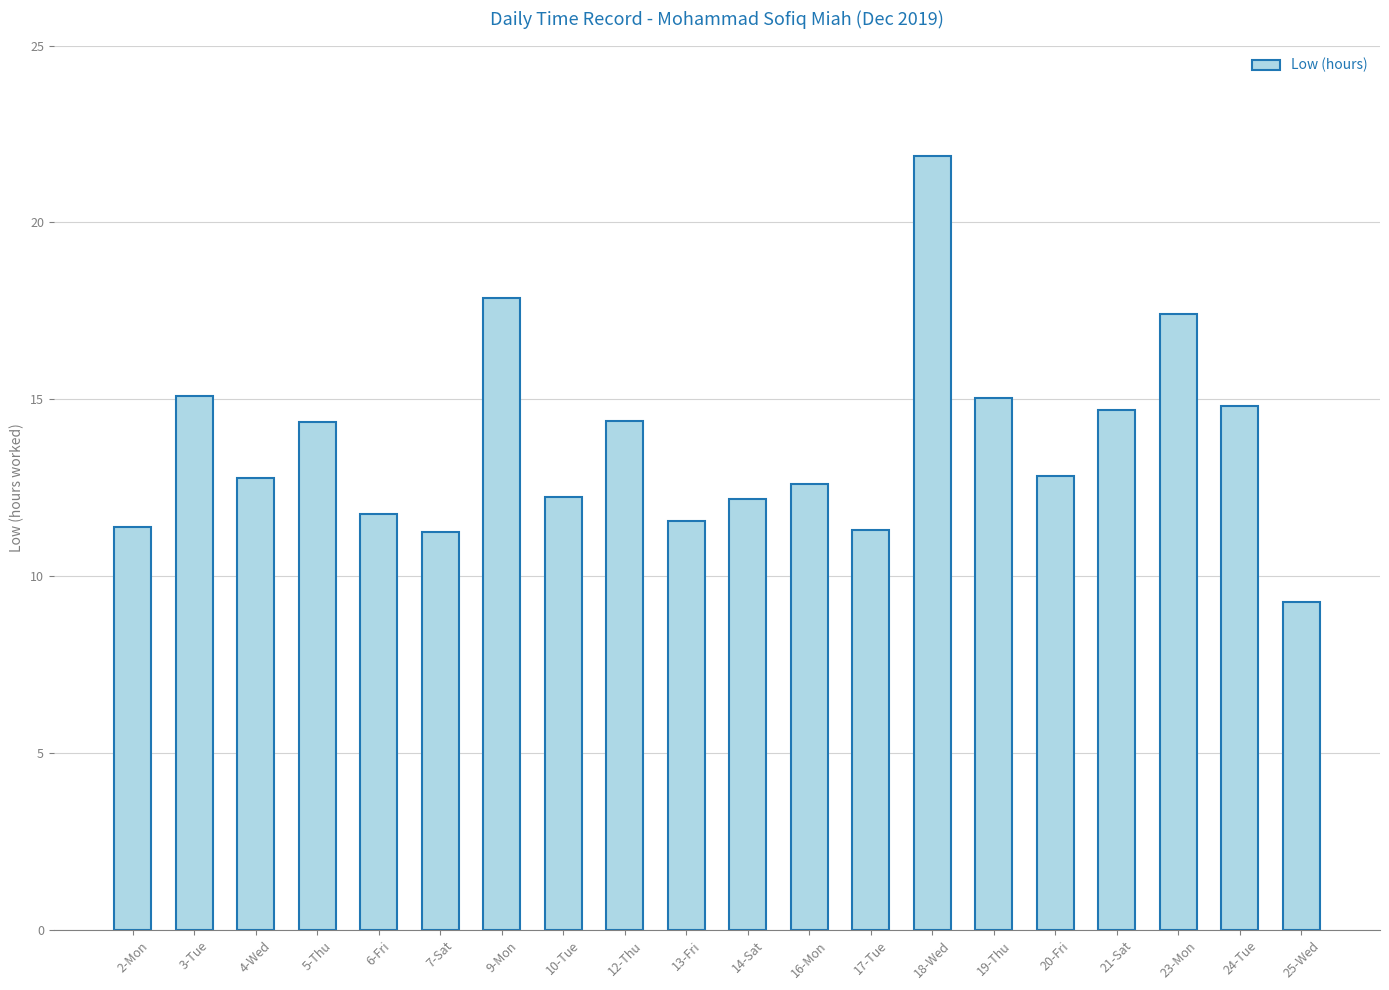

True or false: the data shows 9.3 at 25-Wed.

True